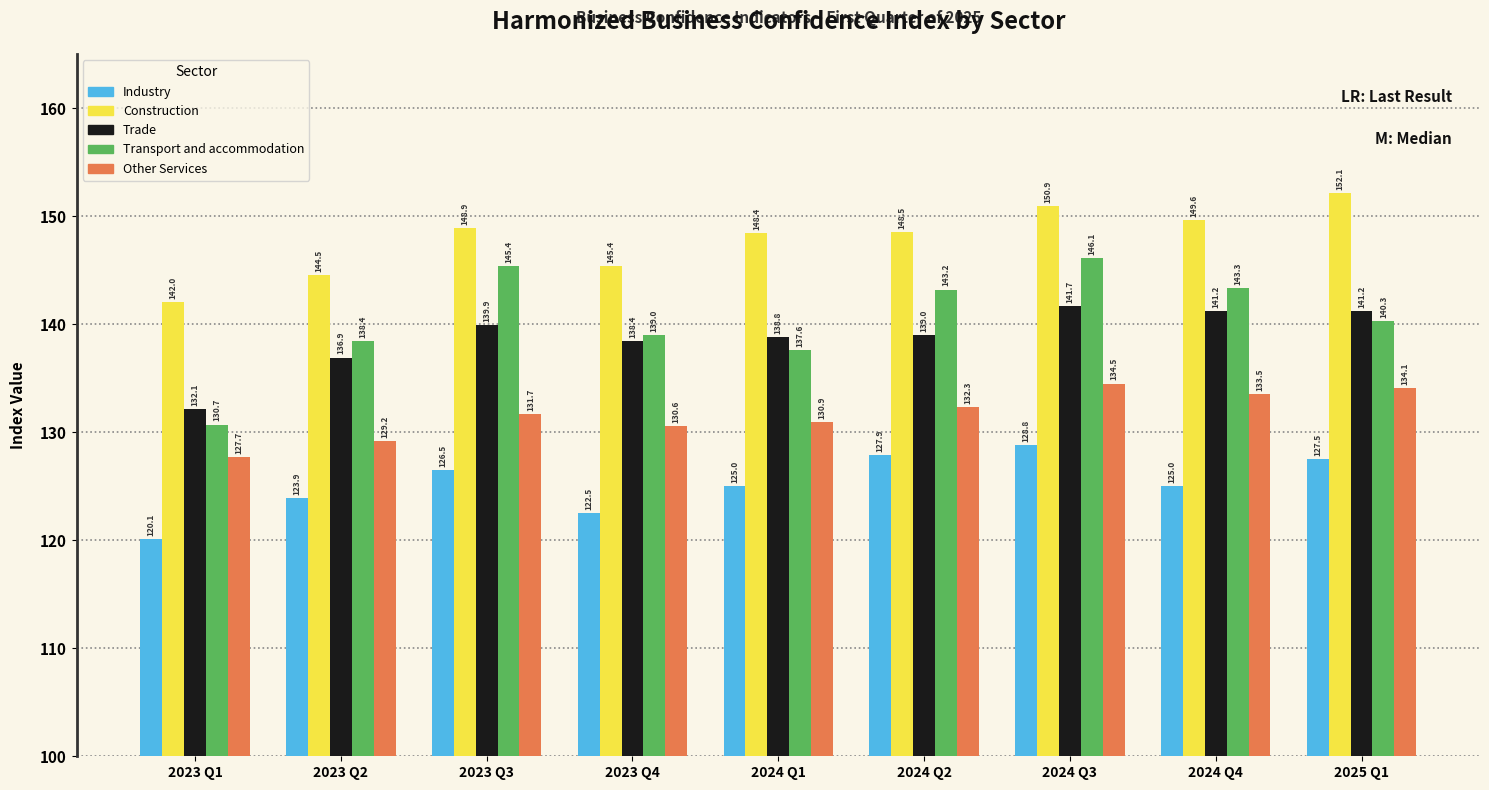

Reading left to right, transcribe all the data shown in this chart.

Industry: 2023 Q1=120.1	2023 Q2=123.9	2023 Q3=126.5	2023 Q4=122.5	2024 Q1=125.0	2024 Q2=127.9	2024 Q3=128.8	2024 Q4=125.0	2025 Q1=127.5
Construction: 2023 Q1=142.0	2023 Q2=144.5	2023 Q3=148.9	2023 Q4=145.4	2024 Q1=148.4	2024 Q2=148.5	2024 Q3=150.9	2024 Q4=149.6	2025 Q1=152.1
Trade: 2023 Q1=132.1	2023 Q2=136.9	2023 Q3=139.9	2023 Q4=138.4	2024 Q1=138.8	2024 Q2=139.0	2024 Q3=141.7	2024 Q4=141.2	2025 Q1=141.2
Transport and accommodation: 2023 Q1=130.7	2023 Q2=138.4	2023 Q3=145.4	2023 Q4=139.0	2024 Q1=137.6	2024 Q2=143.2	2024 Q3=146.1	2024 Q4=143.3	2025 Q1=140.3
Other Services: 2023 Q1=127.7	2023 Q2=129.2	2023 Q3=131.7	2023 Q4=130.6	2024 Q1=130.9	2024 Q2=132.3	2024 Q3=134.5	2024 Q4=133.5	2025 Q1=134.1